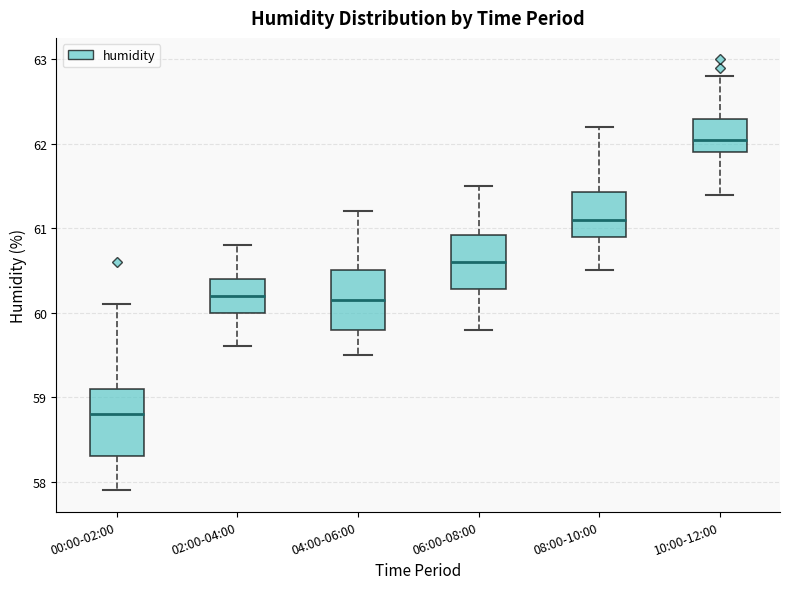

Reading left to right, transcribe this box plot: for each box, give where its median line is, the range the box spans, and where its two whiskers end, as read against the y-axis. The values are not printed on the chart, so give them approximately, as read against the axis.

00:00-02:00: median 58.8, box 58.3 to 59.1, whiskers 57.9 to 60.1
02:00-04:00: median 60.2, box 60.0 to 60.4, whiskers 59.6 to 60.8
04:00-06:00: median 60.2, box 59.8 to 60.5, whiskers 59.5 to 61.2
06:00-08:00: median 60.6, box 60.3 to 60.9, whiskers 59.8 to 61.5
08:00-10:00: median 61.1, box 60.9 to 61.4, whiskers 60.5 to 62.2
10:00-12:00: median 62.1, box 61.9 to 62.3, whiskers 61.4 to 62.8